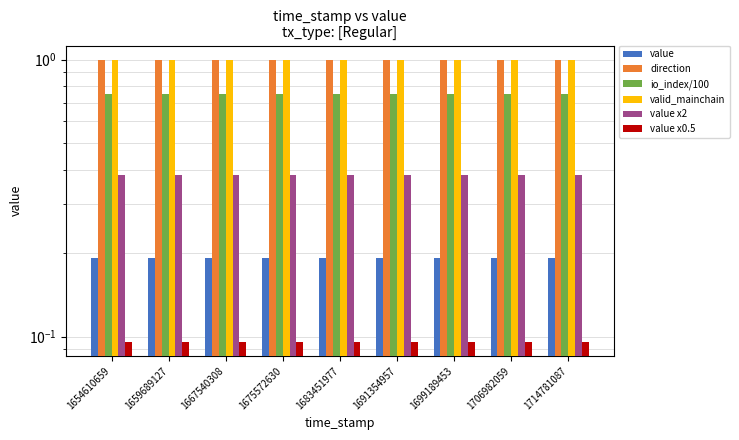

What is the minimum value for direction?

1.0